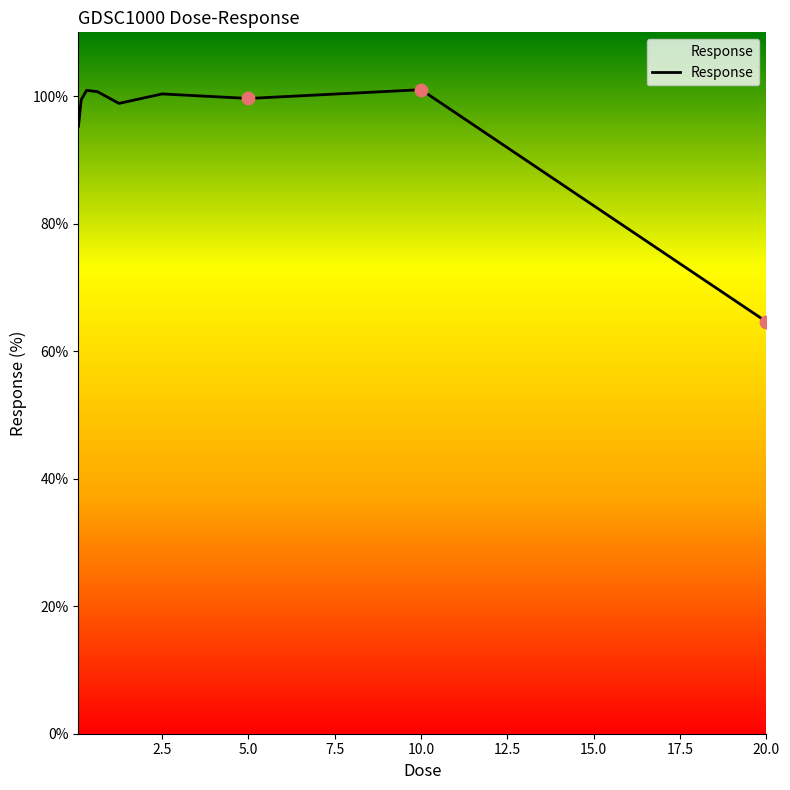

What is the greatest value displayed?

101.0